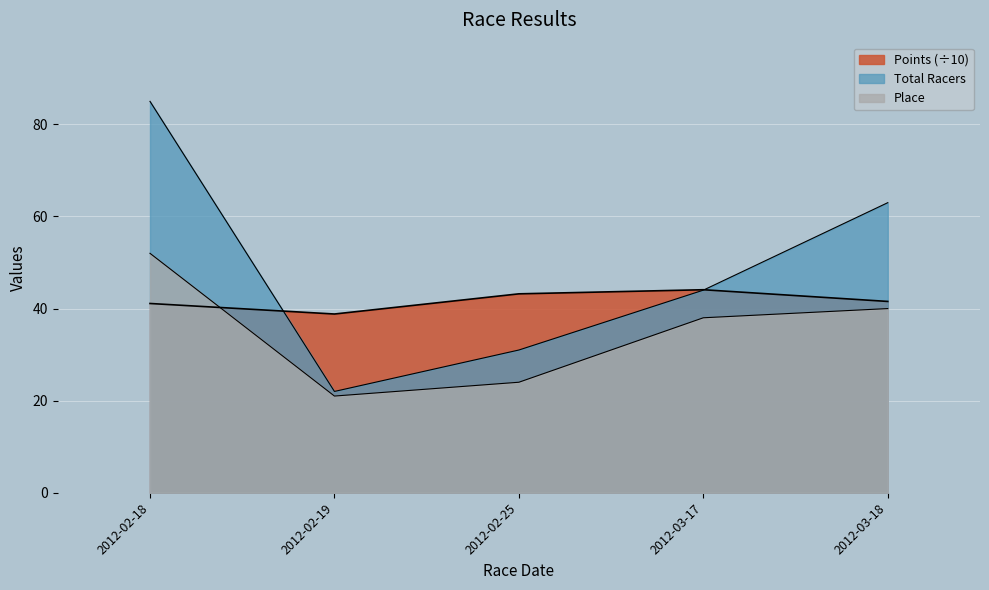

Rank the series by their maximum value, from highest to lowest.

Total Racers, Place, Points